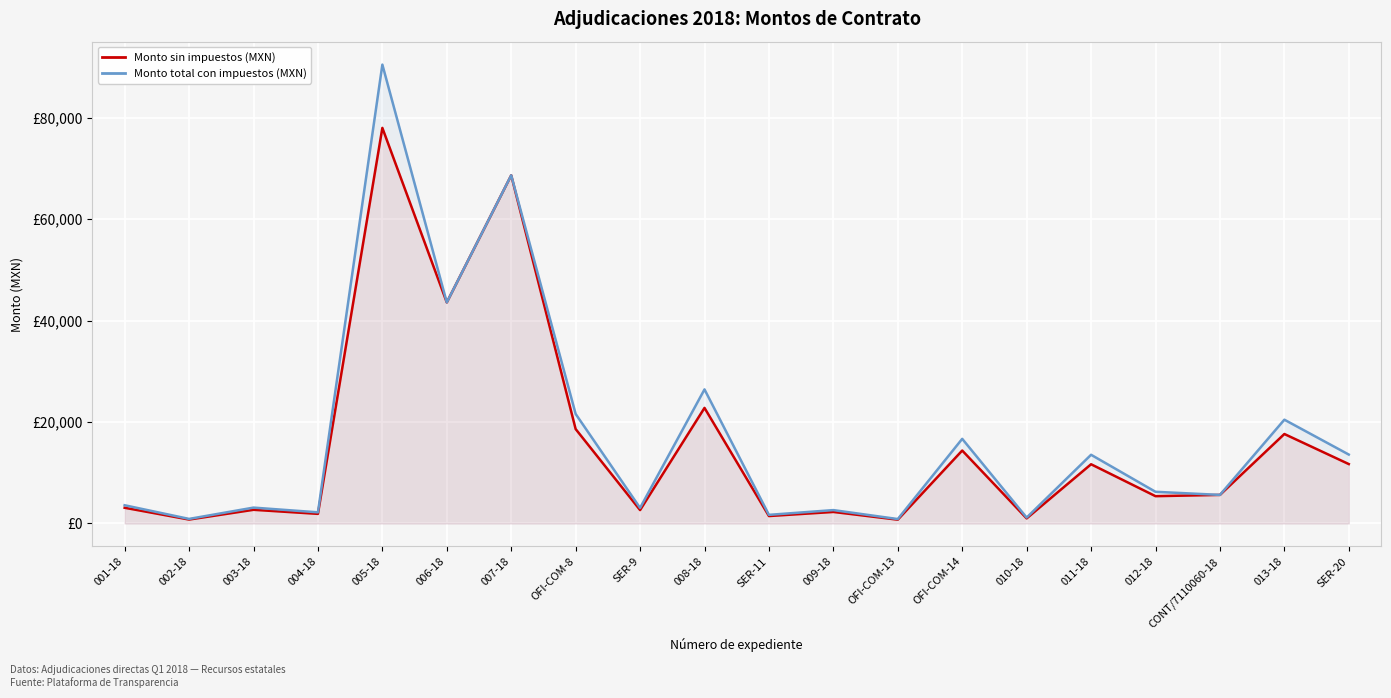

Reading left to right, transcribe all the data shown in this chart.

Monto sin impuestos (MXN): 3102.6	780.2	2702.7	1900.0	78019.2	43600.0	68674.5	18625.9	2649.9	22800.0	1470.0	2278.8	755.2	14392.6	1007.0	11685.2	5389.9	5639.8	17650.0	11720.0
Monto total con impuestos (MXN): 3599.0	905.0	3135.1	2204.0	90502.3	43600.0	68674.5	21606.0	3073.9	26448.0	1705.2	2643.4	876.0	16695.4	1168.2	13554.9	6252.2	5639.8	20474.0	13595.2